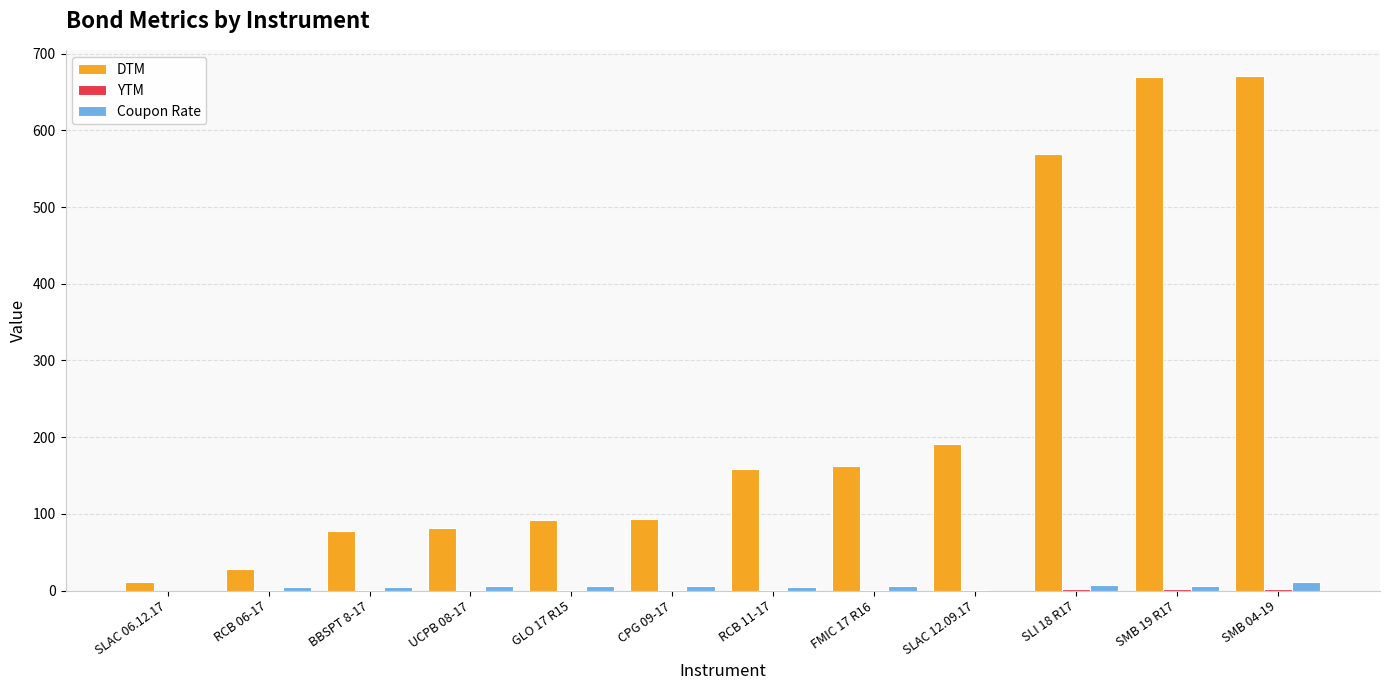

How many groups of bars are there?

12